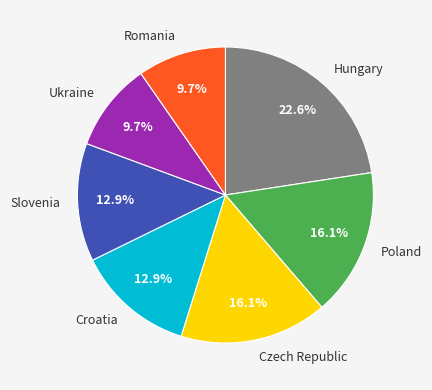

Which has a higher value, Czech Republic or Slovenia?

Czech Republic